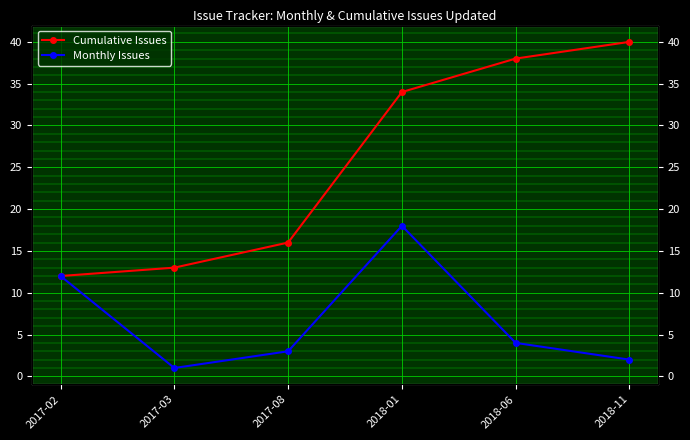

What is the minimum value for Monthly Issues?

1